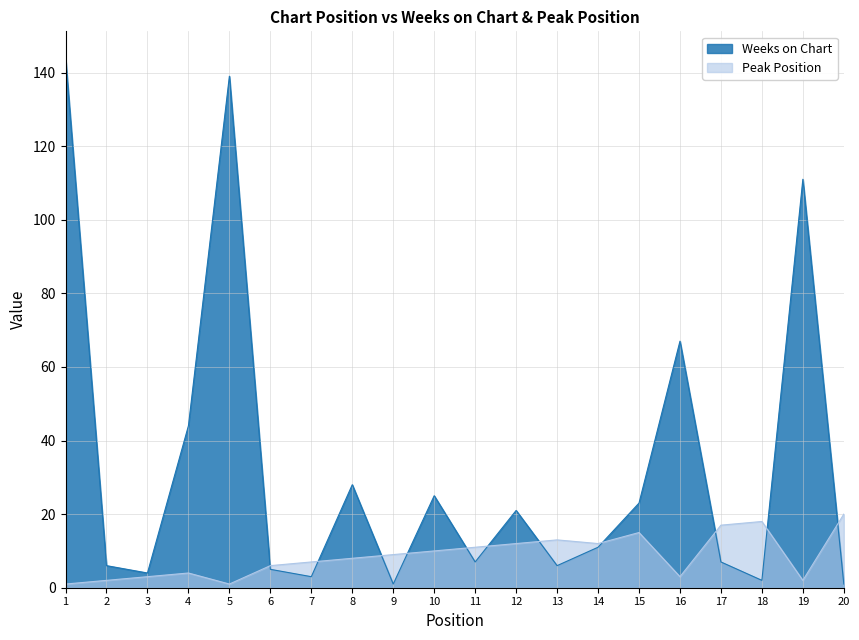

At which label is Weeks on Chart closest to 72?

16